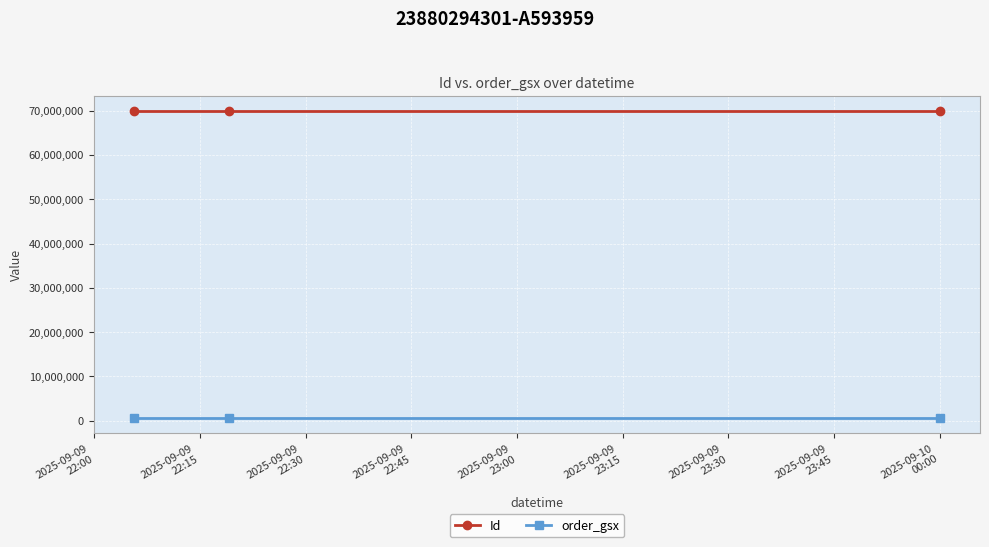

Rank the series by their maximum value, from lowest to highest.

order_gsx, Id